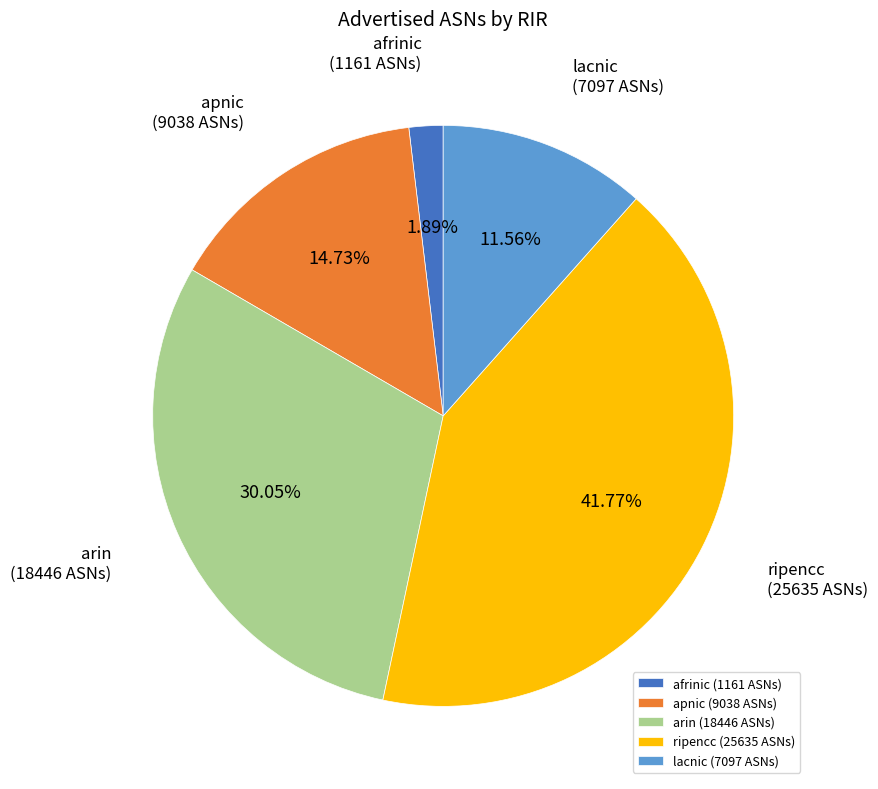

Approximately how many times larger is the value at ripencc (25635 ASNs) compared to lacnic (7097 ASNs)?

3.6